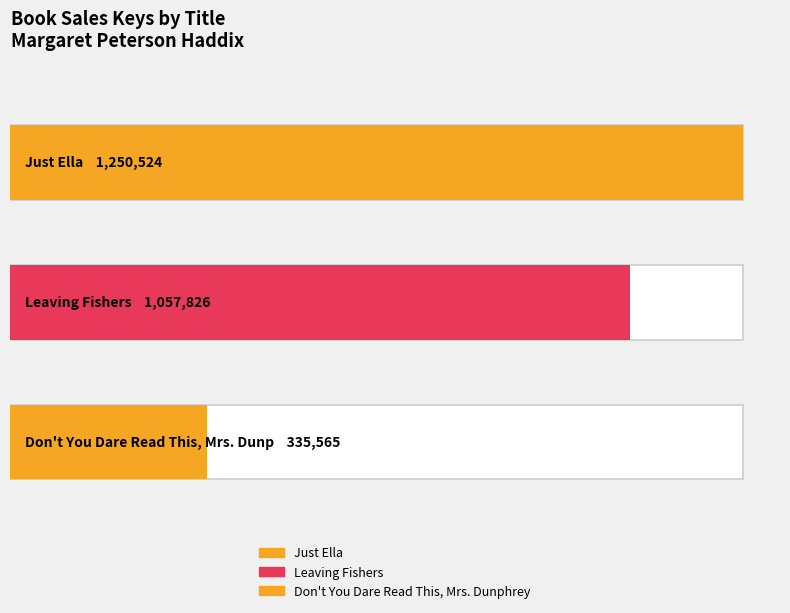

Rank the categories by value from lowest to highest.

Don't You Dare Read This, Mrs. Dunphrey, Leaving Fishers, Just Ella